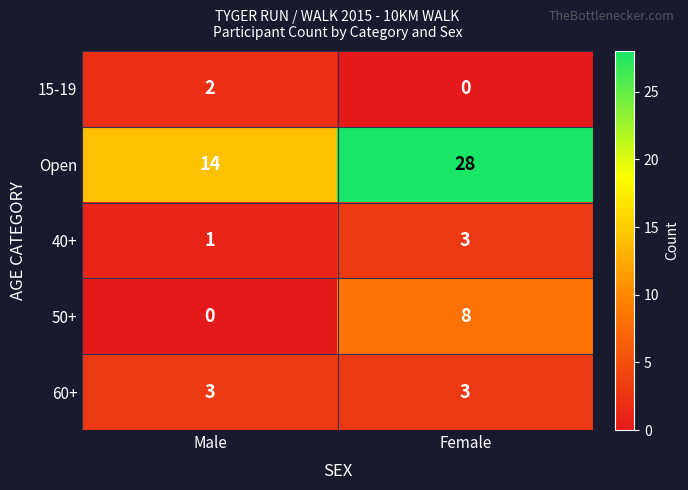

Which series has the widest spread of values?

Open